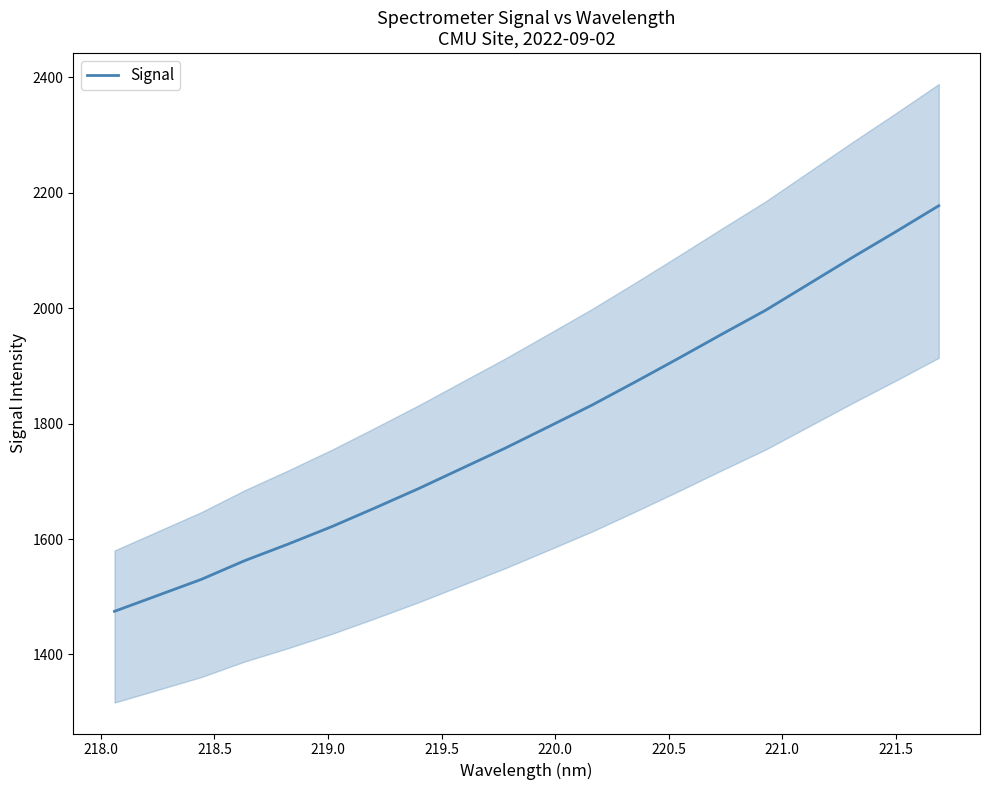

What is the maximum value for Signal?

2177.7